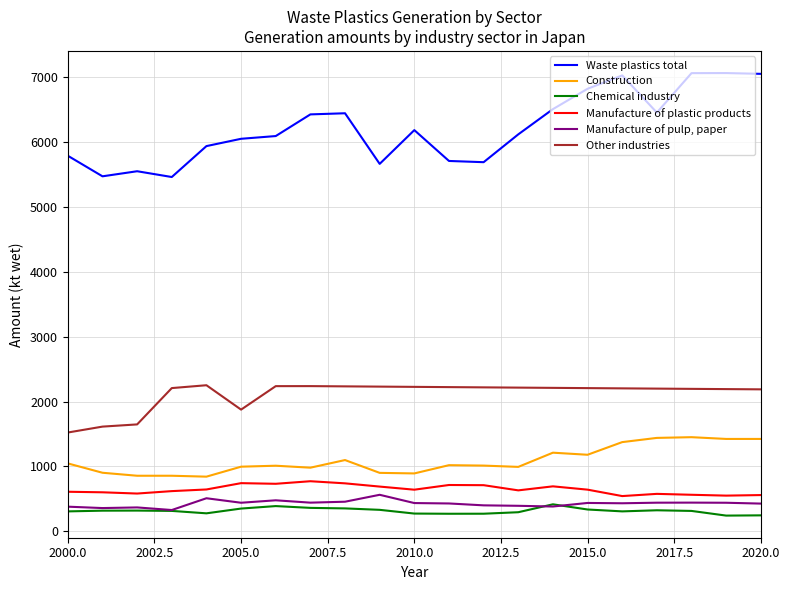

Which series has the largest total across all categories?

Waste plastics total